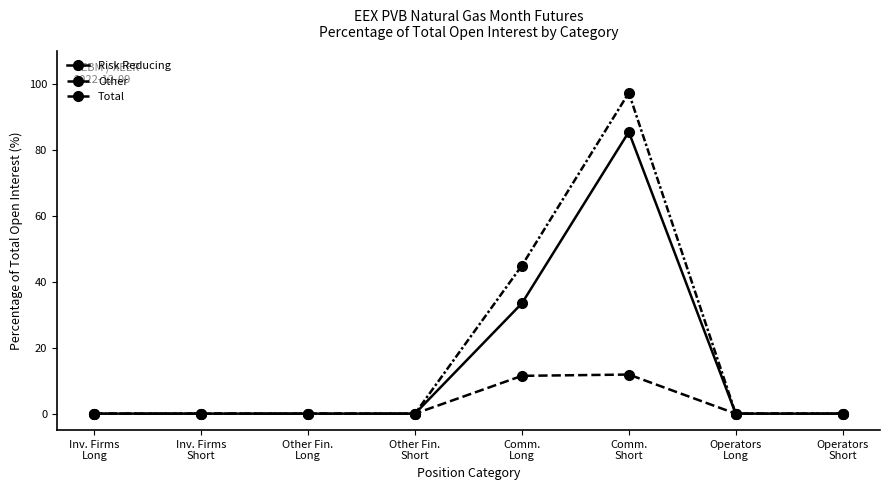

How many distinct data groups are displayed?

3